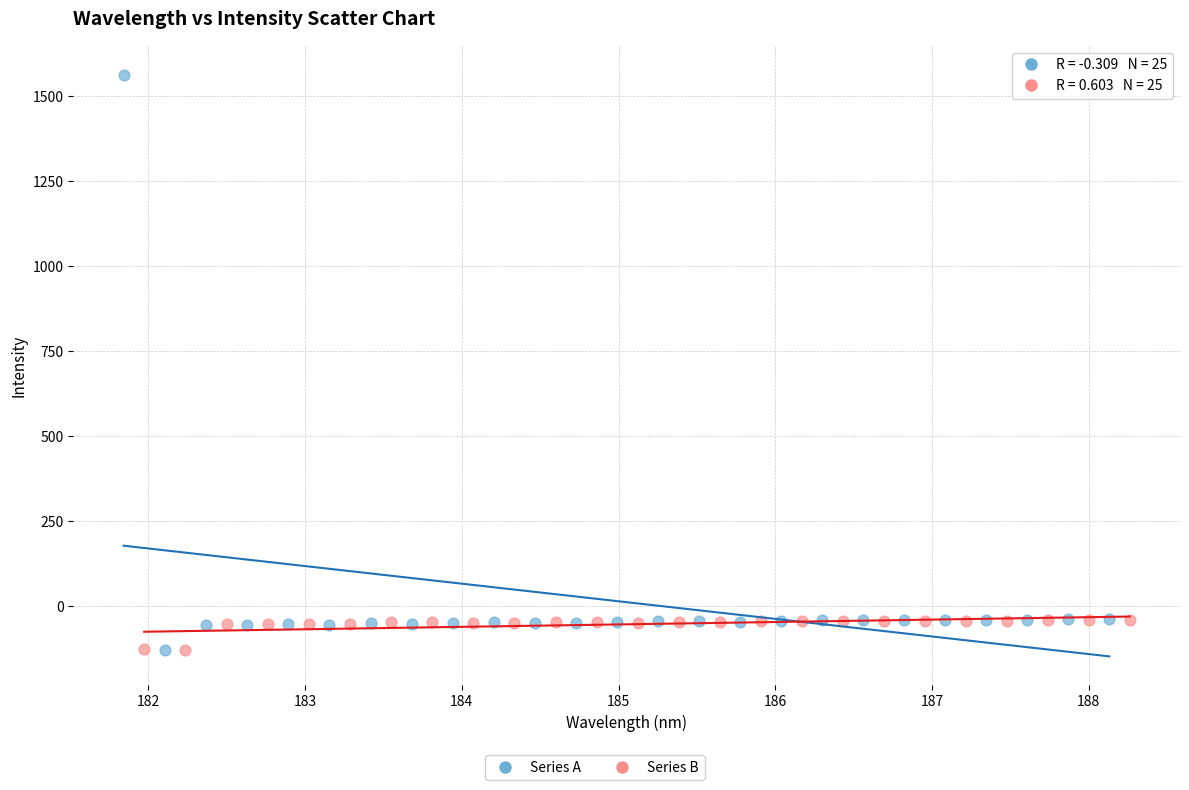

Which series reaches the maximum Y coordinate?

Series A